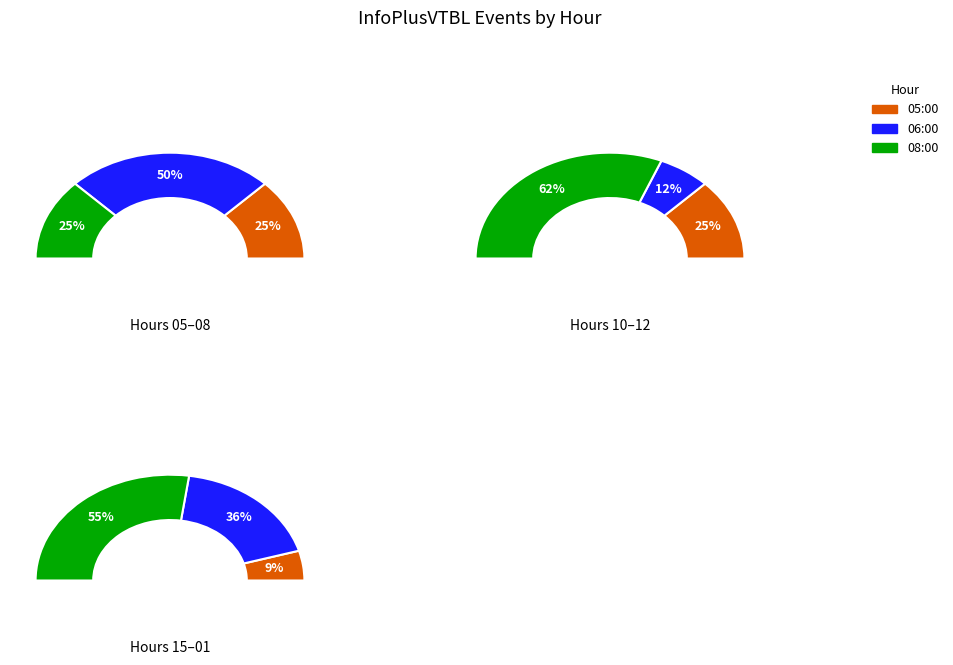

True or false: 15:00 accounts for 16% of the total.

False